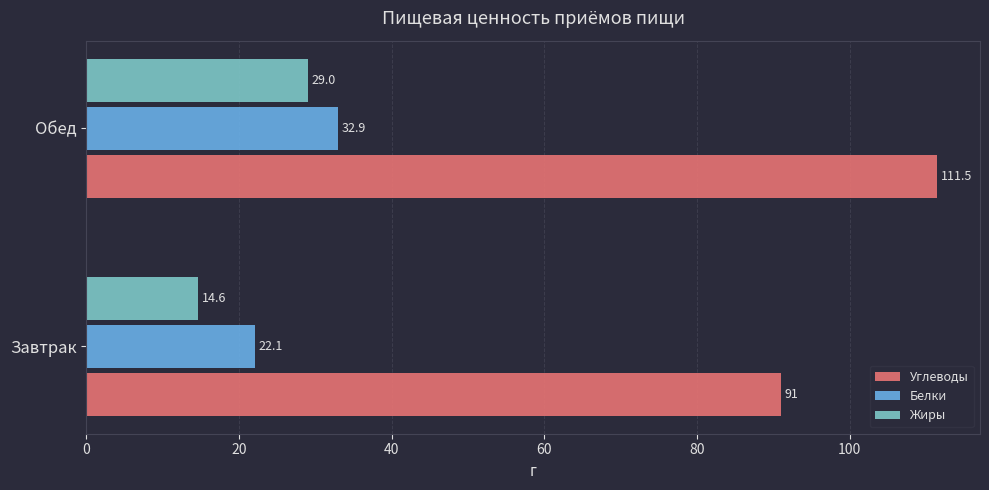

Which series changed the most between Завтрак and Обед?

Углеводы